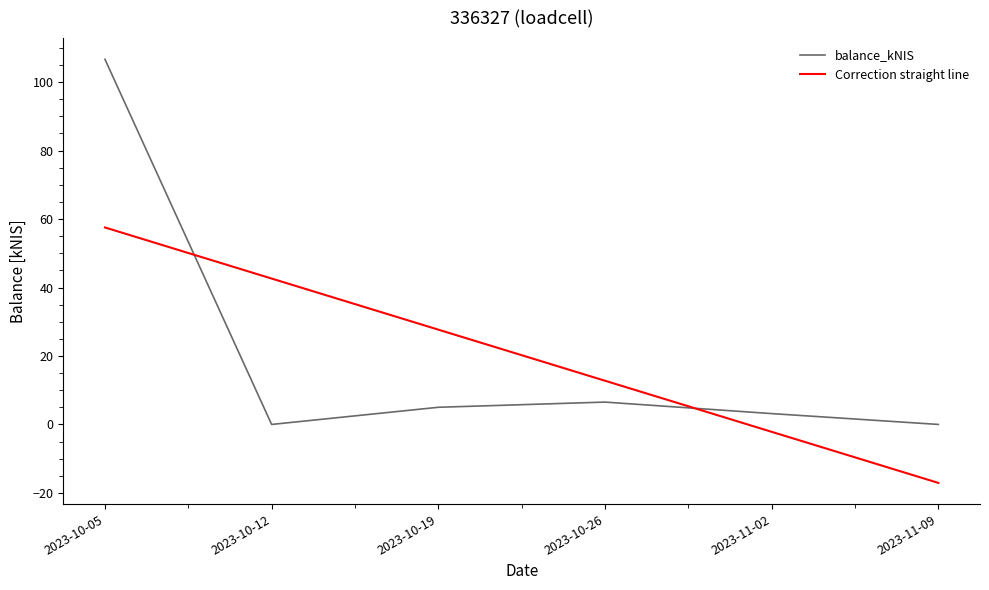

List the series in order of their peak value, lowest first.

Correction straight line, balance_kNIS